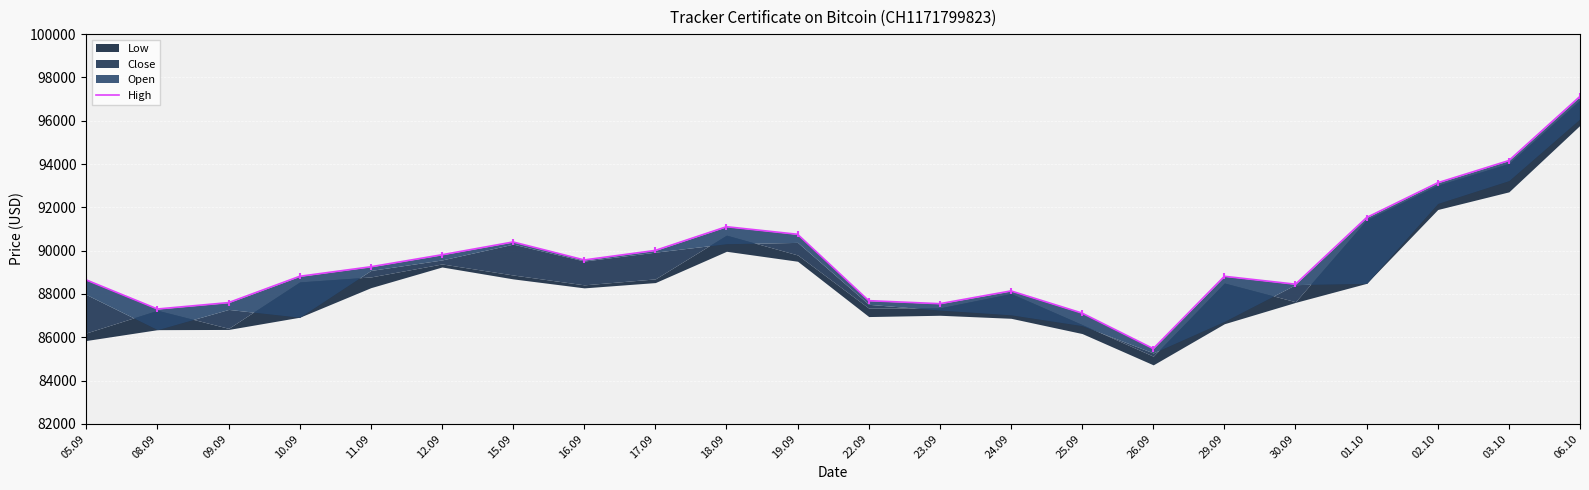

Count the number of values greater than 89255.

10